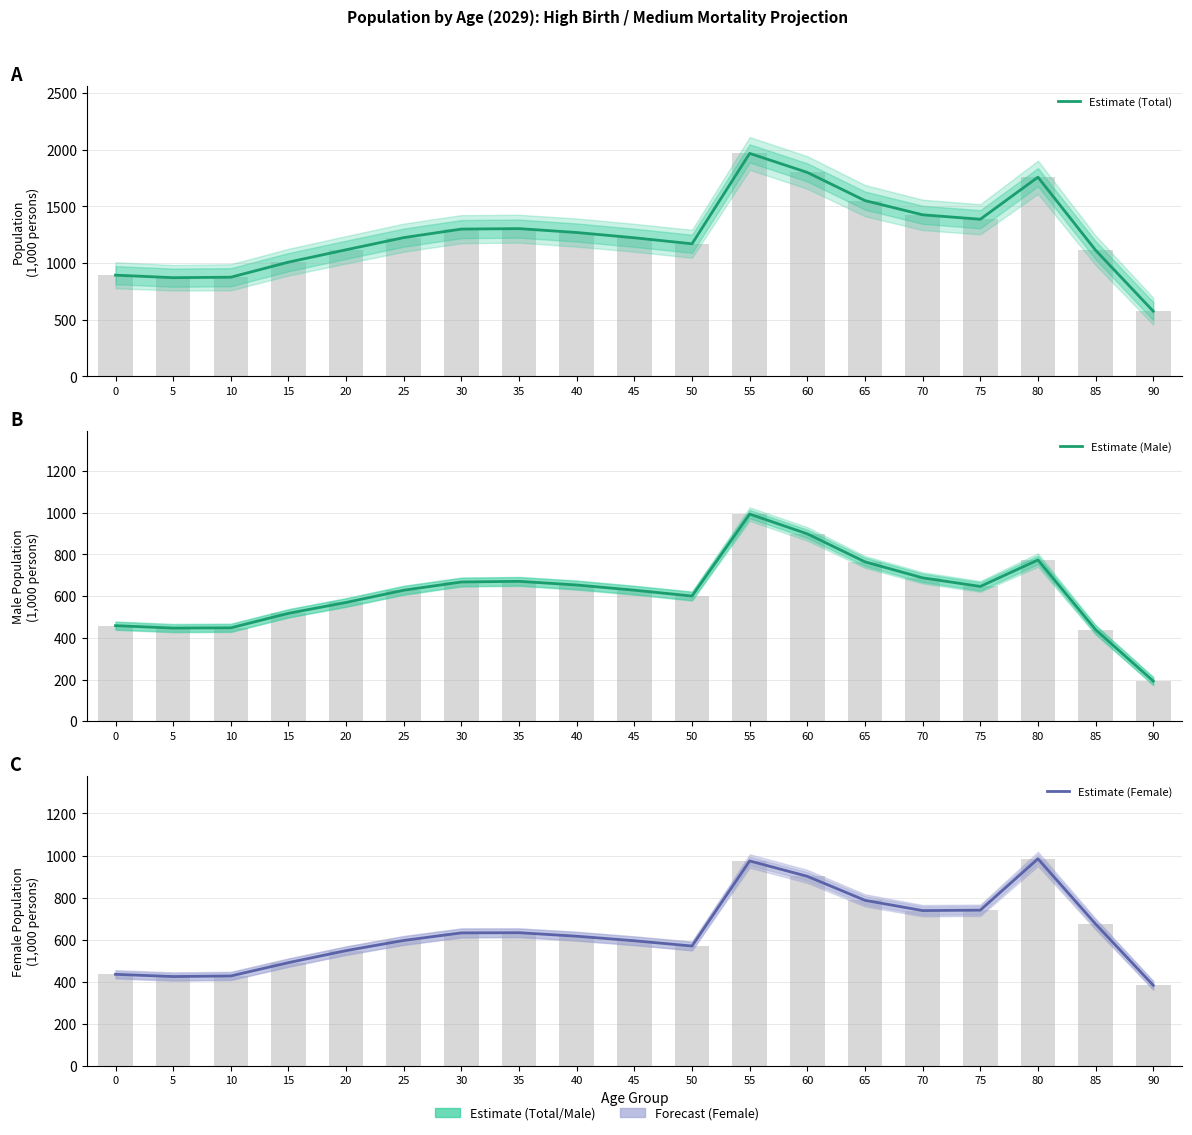

How many bars are there in total?

57